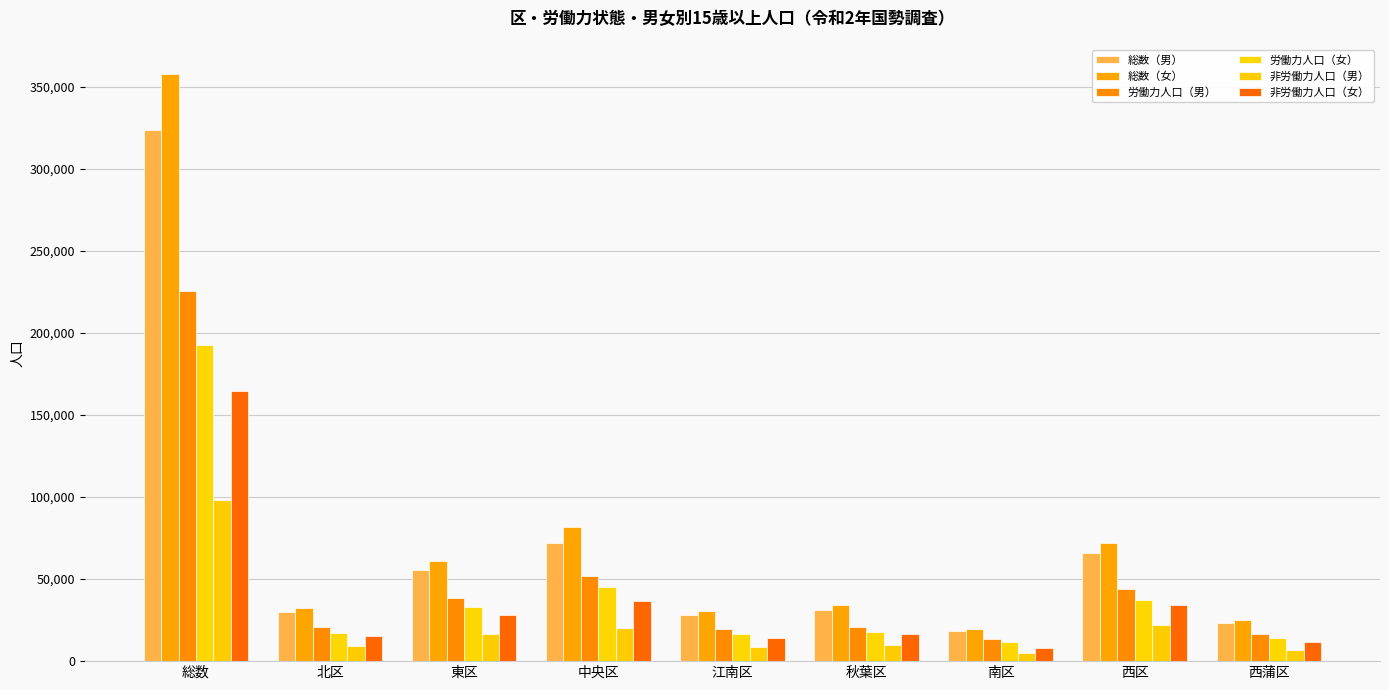

Are the bars horizontal?

No